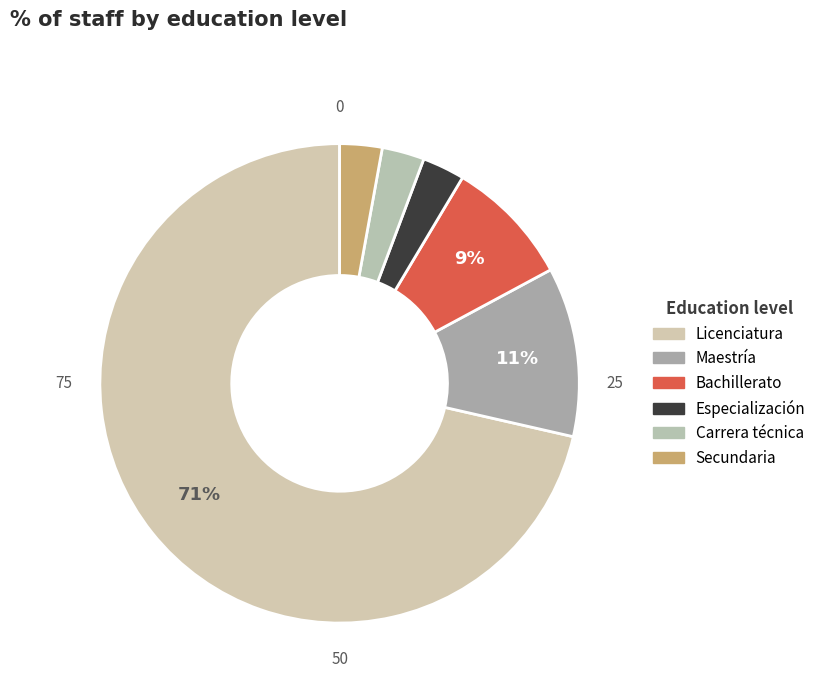

Is Maestría the majority of the pie?

No